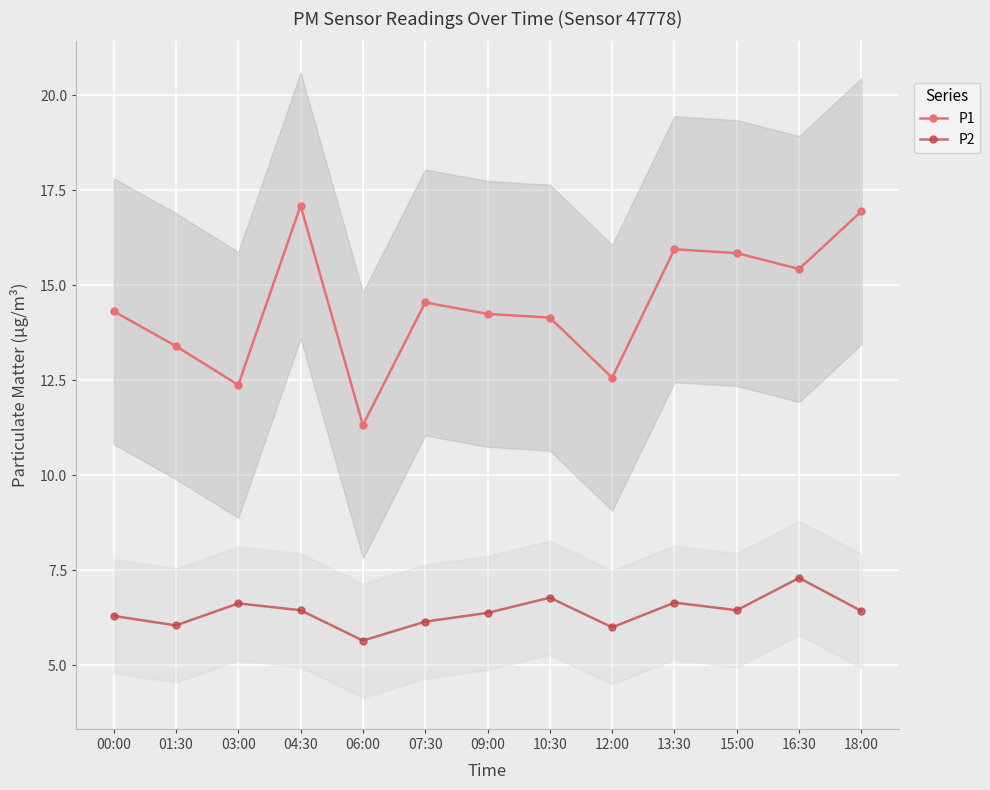

What is the sum of the P2 values at 10:30 and 13:30?

13.4